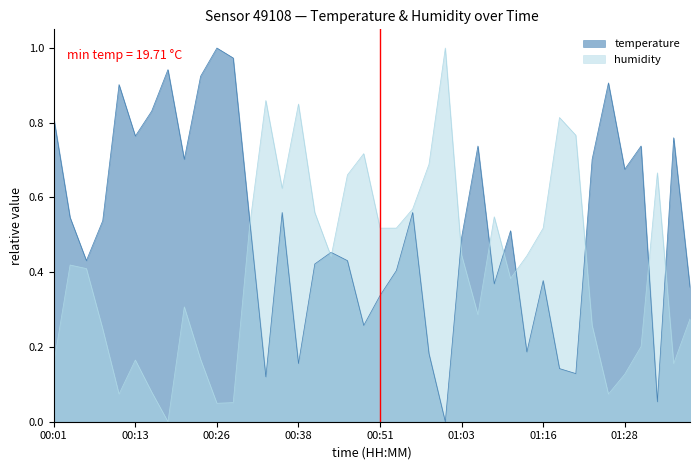

Rank the series by their maximum value, from lowest to highest.

temperature, humidity